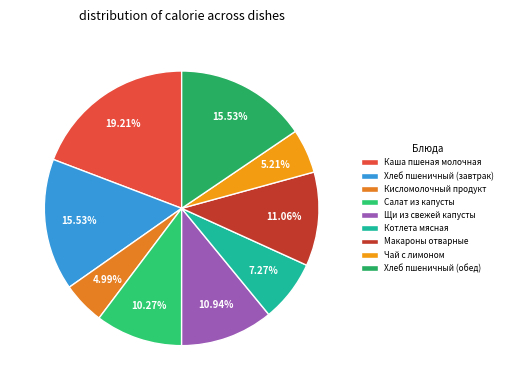

Is the sum of Хлеб пшеничный (обед) and Кисломолочный продукт greater than half?

No